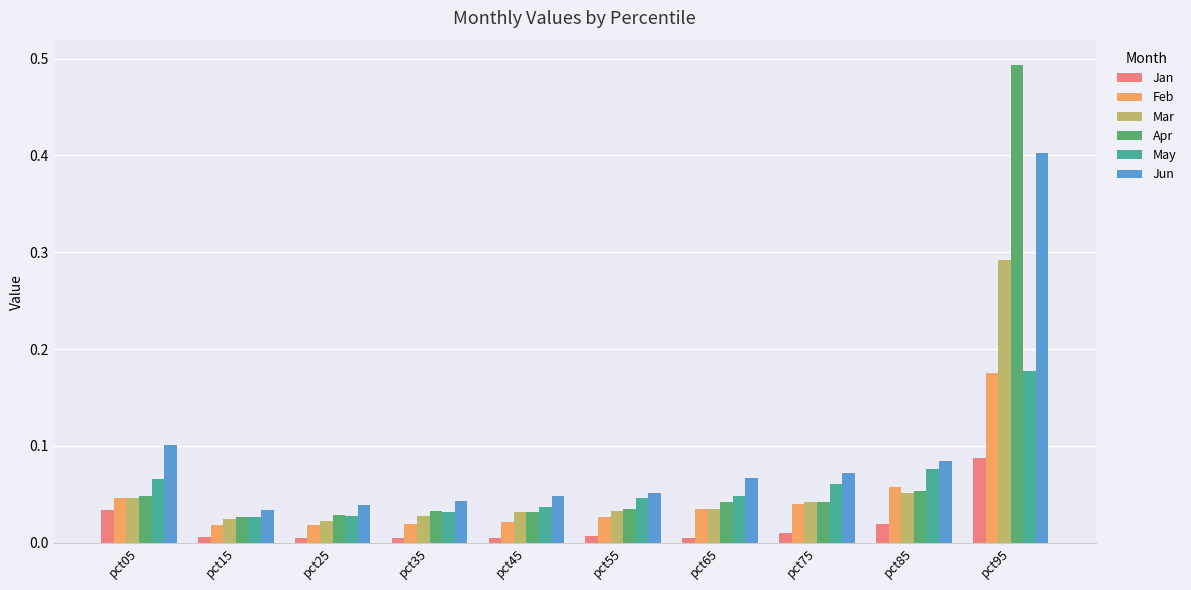

At which category is the sum across all series the highest?

pct95